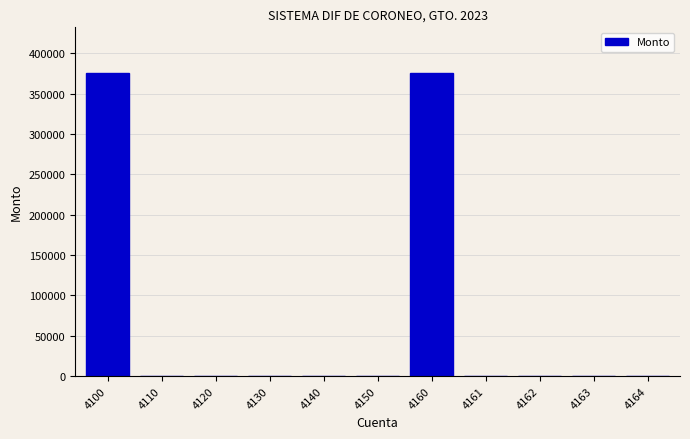

Reading left to right, extract all data points from this chart.

4100=376009.4	4110=0.0	4120=0.0	4130=0.0	4140=0.0	4150=0.0	4160=376009.4	4161=0.0	4162=0.0	4163=0.0	4164=0.0